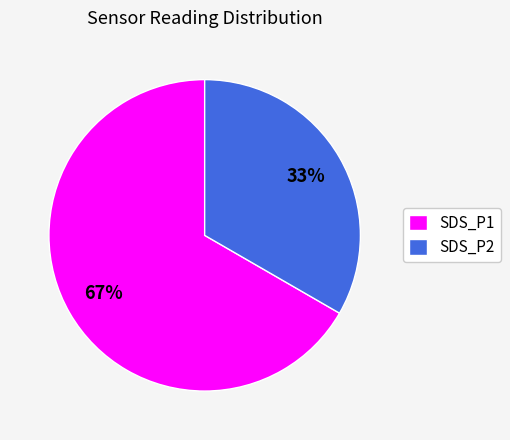

Is SDS_P2 the majority of the pie?

No